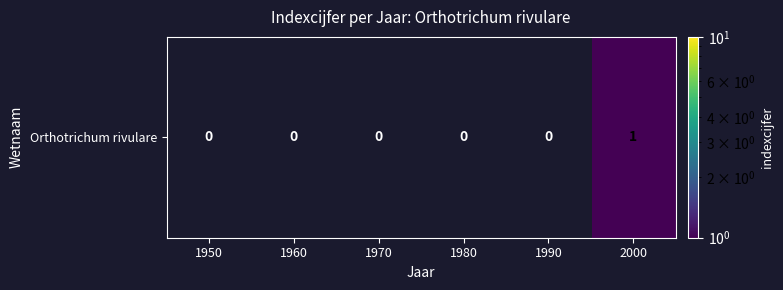

The value at 1970 is 0. True or false?

False